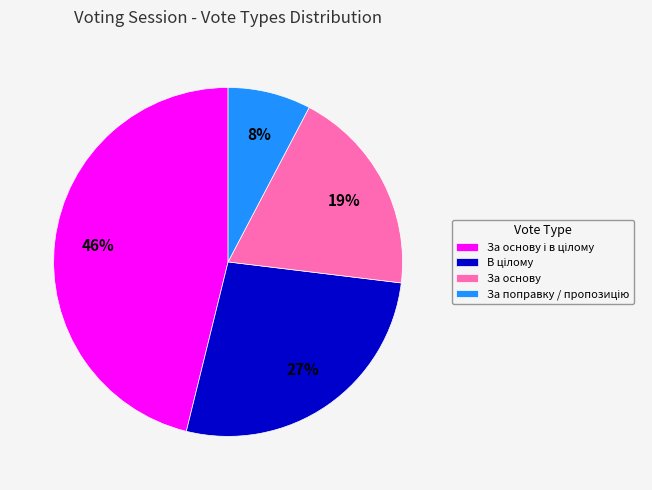

Does any single category account for the majority?

No